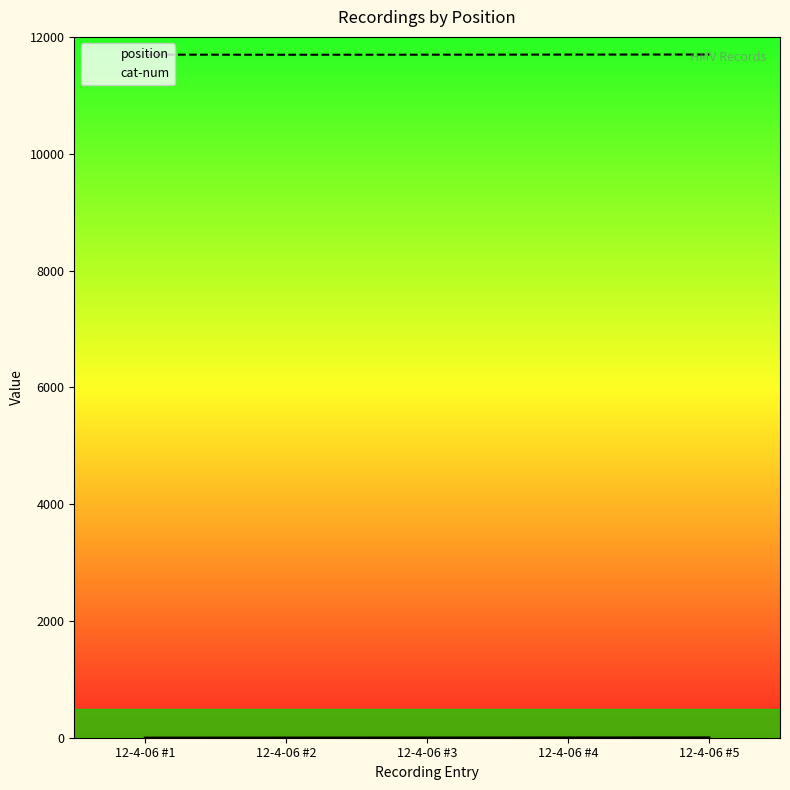

Reading left to right, list all the values displayed in this chart.

position: 1	2	3	4	5
cat-num: 11696	11694	11695	11697	11698